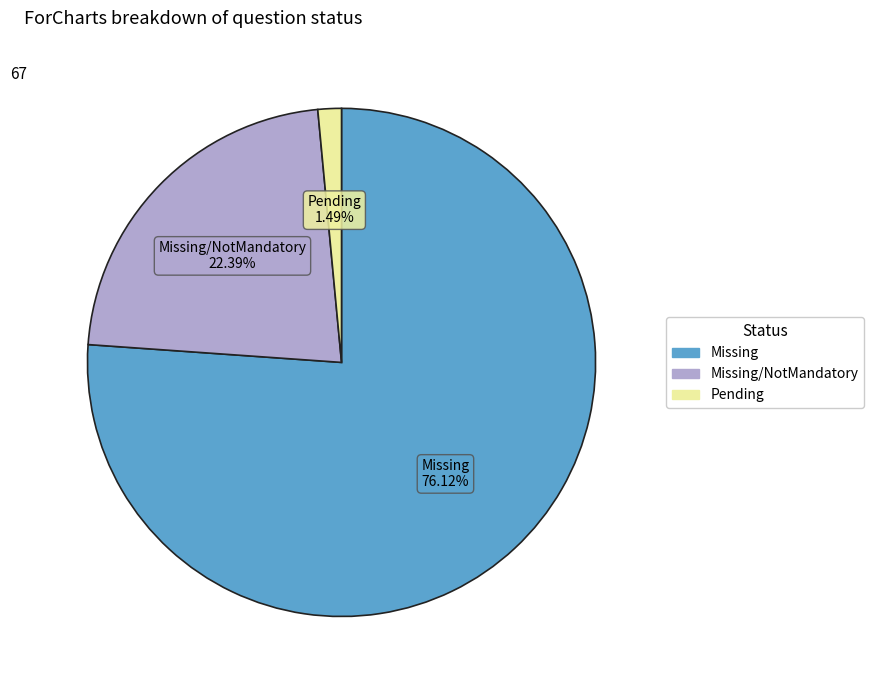

To the nearest percent, what portion does Missing/NotMandatory represent?

22%